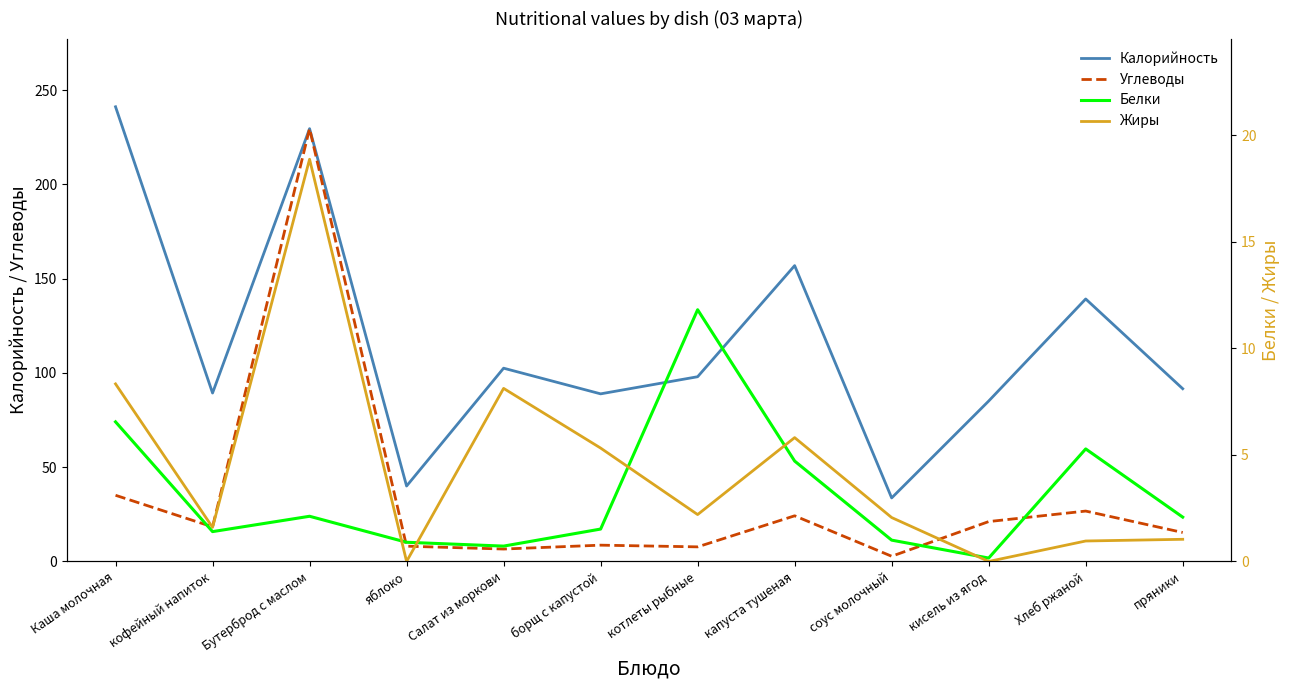

What is the total value across all series at Хлеб ржаной?

172.2